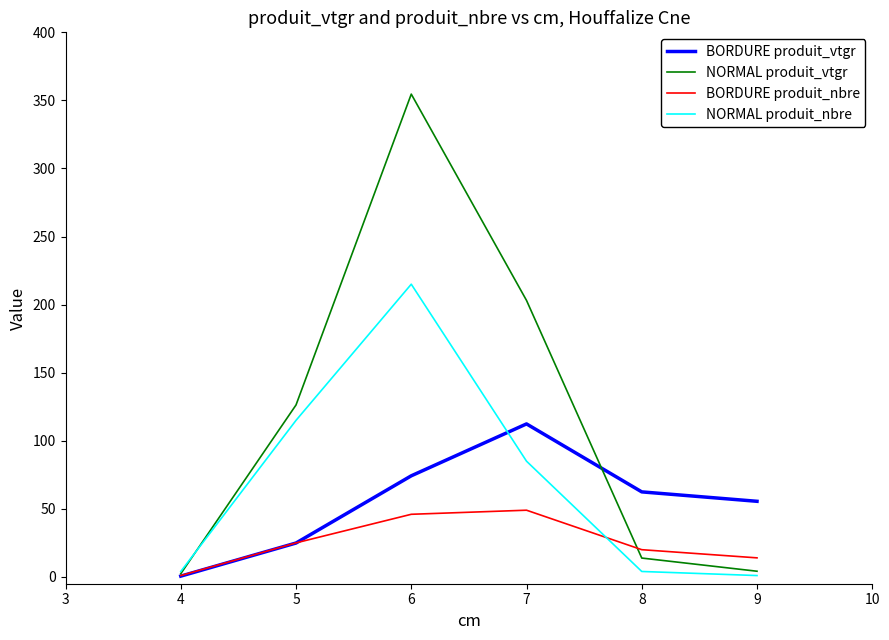

Rank the series by their maximum value, from highest to lowest.

NORMAL produit_vtgr, NORMAL produit_nbre, BORDURE produit_vtgr, BORDURE produit_nbre